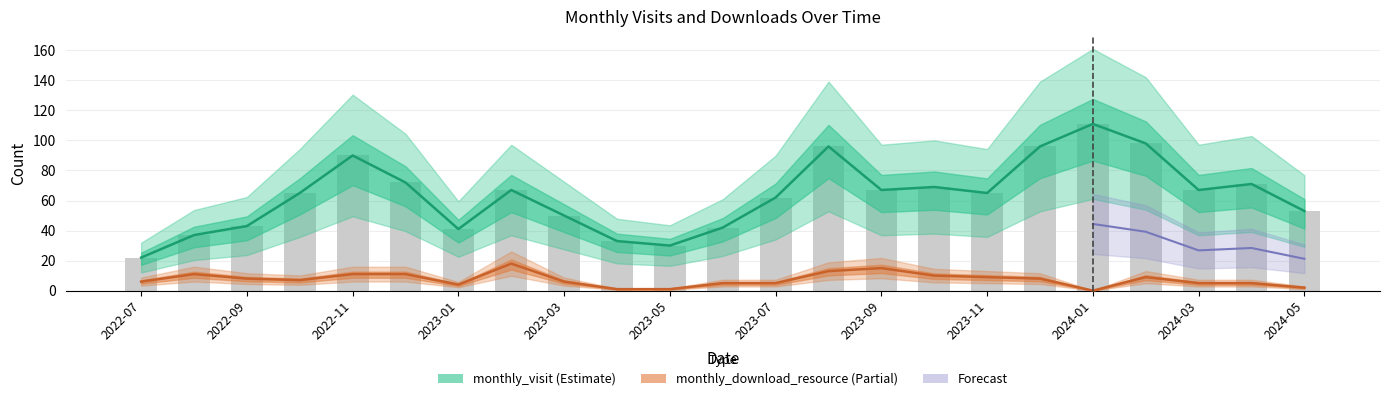

At how many categories does at least one series exceed 62?

13